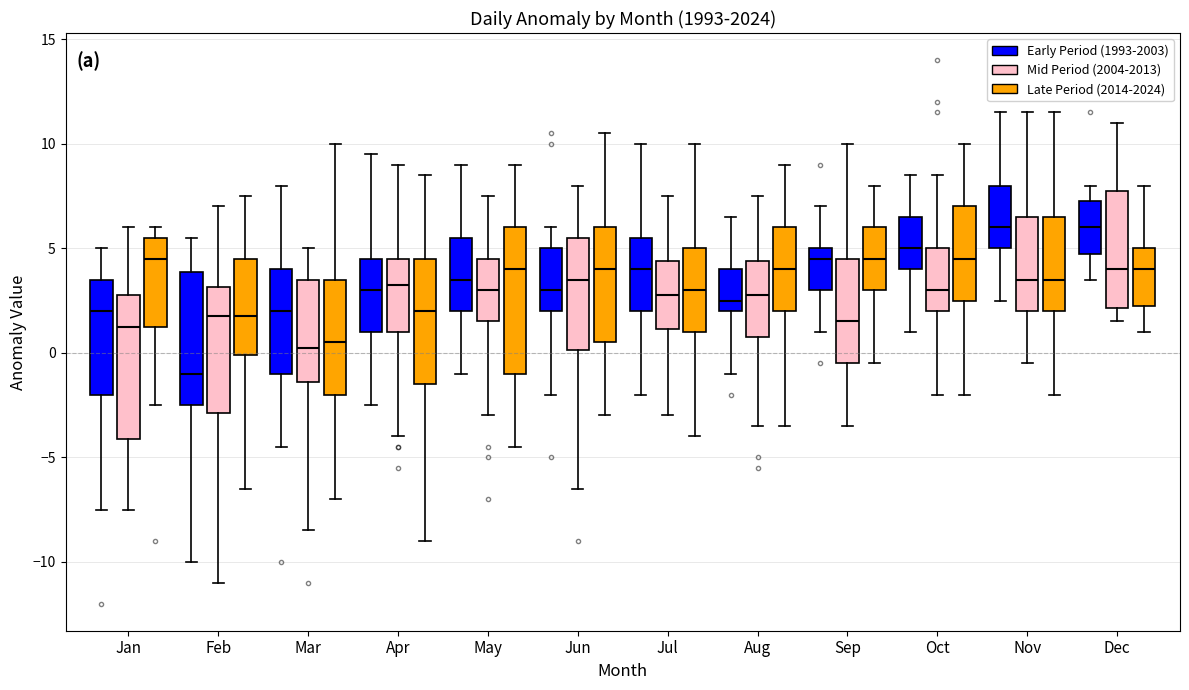

Reading left to right, transcribe this box plot: for each box, give where its median line is, the range the box spans, and where its two whiskers end, as read against the y-axis. The values are not printed on the chart, so give them approximately, as read against the axis.

Jan (Early Period (1993-2003)): median 2.0, box -2.0 to 3.5, whiskers -7.5 to 5.0
Jan (Mid Period (2004-2013)): median 1.5, box -4.0 to 3.0, whiskers -7.5 to 6.0
Jan (Late Period (2014-2024)): median 4.5, box 1.5 to 5.5, whiskers -2.5 to 6.0
Feb (Early Period (1993-2003)): median -1.0, box -2.5 to 4.0, whiskers -10.0 to 5.5
Feb (Mid Period (2004-2013)): median 2.0, box -3.0 to 3.0, whiskers -11.0 to 7.0
Feb (Late Period (2014-2024)): median 2.0, box 0.0 to 4.5, whiskers -6.5 to 7.5
Mar (Early Period (1993-2003)): median 2.0, box -1.0 to 4.0, whiskers -4.5 to 8.0
Mar (Mid Period (2004-2013)): median 0.5, box -1.5 to 3.5, whiskers -8.5 to 5.0
Mar (Late Period (2014-2024)): median 0.5, box -2.0 to 3.5, whiskers -7.0 to 10.0
Apr (Early Period (1993-2003)): median 3.0, box 1.0 to 4.5, whiskers -2.5 to 9.5
Apr (Mid Period (2004-2013)): median 3.5, box 1.0 to 4.5, whiskers -4.0 to 9.0
Apr (Late Period (2014-2024)): median 2.0, box -1.5 to 4.5, whiskers -9.0 to 8.5
May (Early Period (1993-2003)): median 3.5, box 2.0 to 5.5, whiskers -1.0 to 9.0
May (Mid Period (2004-2013)): median 3.0, box 1.5 to 4.5, whiskers -3.0 to 7.5
May (Late Period (2014-2024)): median 4.0, box -1.0 to 6.0, whiskers -4.5 to 9.0
Jun (Early Period (1993-2003)): median 3.0, box 2.0 to 5.0, whiskers -2.0 to 6.0
Jun (Mid Period (2004-2013)): median 3.5, box 0.0 to 5.5, whiskers -6.5 to 8.0
Jun (Late Period (2014-2024)): median 4.0, box 0.5 to 6.0, whiskers -3.0 to 10.5
Jul (Early Period (1993-2003)): median 4.0, box 2.0 to 5.5, whiskers -2.0 to 10.0
Jul (Mid Period (2004-2013)): median 3.0, box 1.0 to 4.5, whiskers -3.0 to 7.5
Jul (Late Period (2014-2024)): median 3.0, box 1.0 to 5.0, whiskers -4.0 to 10.0
Aug (Early Period (1993-2003)): median 2.5, box 2.0 to 4.0, whiskers -1.0 to 6.5
Aug (Mid Period (2004-2013)): median 3.0, box 1.0 to 4.5, whiskers -3.5 to 7.5
Aug (Late Period (2014-2024)): median 4.0, box 2.0 to 6.0, whiskers -3.5 to 9.0
Sep (Early Period (1993-2003)): median 4.5, box 3.0 to 5.0, whiskers 1.0 to 7.0
Sep (Mid Period (2004-2013)): median 1.5, box -0.5 to 4.5, whiskers -3.5 to 10.0
Sep (Late Period (2014-2024)): median 4.5, box 3.0 to 6.0, whiskers -0.5 to 8.0
Oct (Early Period (1993-2003)): median 5.0, box 4.0 to 6.5, whiskers 1.0 to 8.5
Oct (Mid Period (2004-2013)): median 3.0, box 2.0 to 5.0, whiskers -2.0 to 8.5
Oct (Late Period (2014-2024)): median 4.5, box 2.5 to 7.0, whiskers -2.0 to 10.0
Nov (Early Period (1993-2003)): median 6.0, box 5.0 to 8.0, whiskers 2.5 to 11.5
Nov (Mid Period (2004-2013)): median 3.5, box 2.0 to 6.5, whiskers -0.5 to 11.5
Nov (Late Period (2014-2024)): median 3.5, box 2.0 to 6.5, whiskers -2.0 to 11.5
Dec (Early Period (1993-2003)): median 6.0, box 5.0 to 7.5, whiskers 3.5 to 8.0
Dec (Mid Period (2004-2013)): median 4.0, box 2.0 to 8.0, whiskers 1.5 to 11.0
Dec (Late Period (2014-2024)): median 4.0, box 2.5 to 5.0, whiskers 1.0 to 8.0